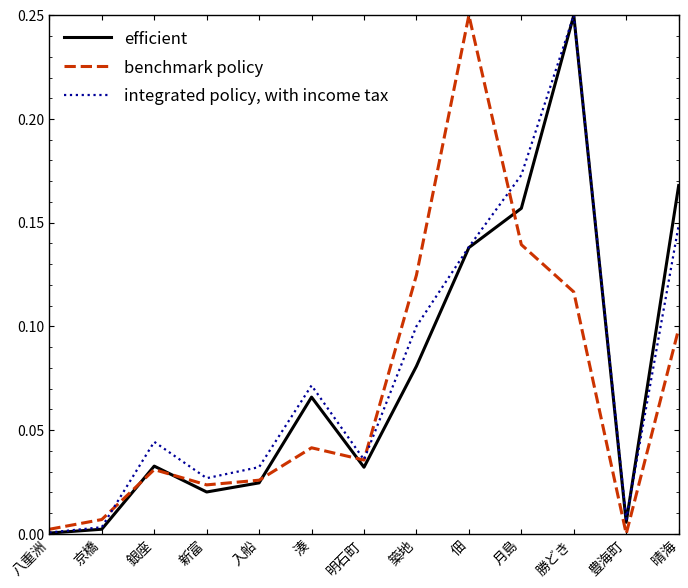

Rank the series at 京橋 from highest to lowest value.

benchmark policy, integrated policy, with income tax, efficient